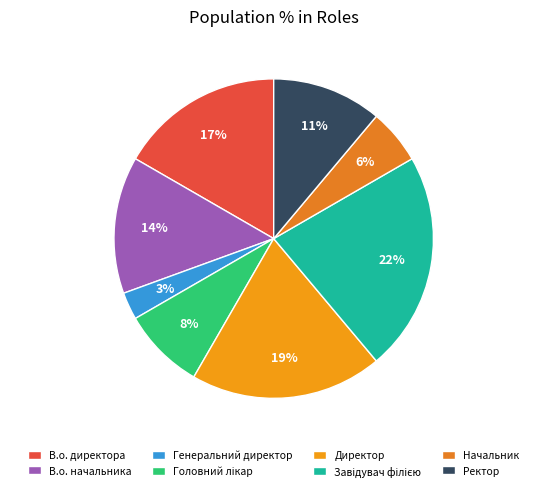

Rank the categories by value from lowest to highest.

Генеральний директор, Начальник, Головний лікар, Ректор, В.о. начальника, В.о. директора, Директор, Завідувач філією